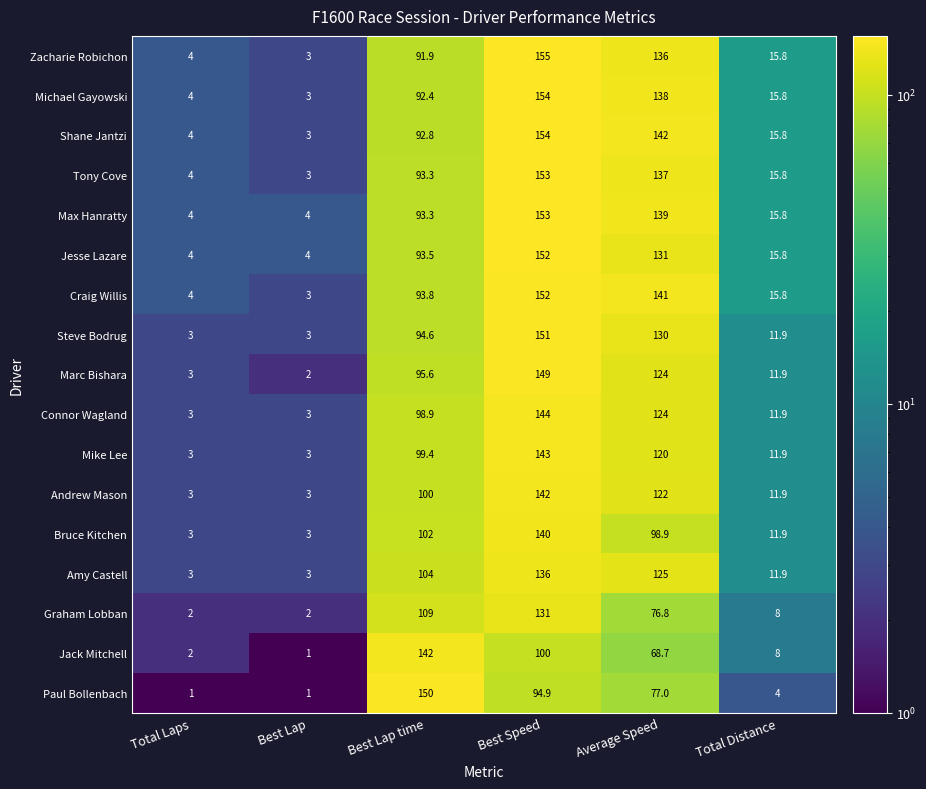

What is the greatest value displayed?

155.0